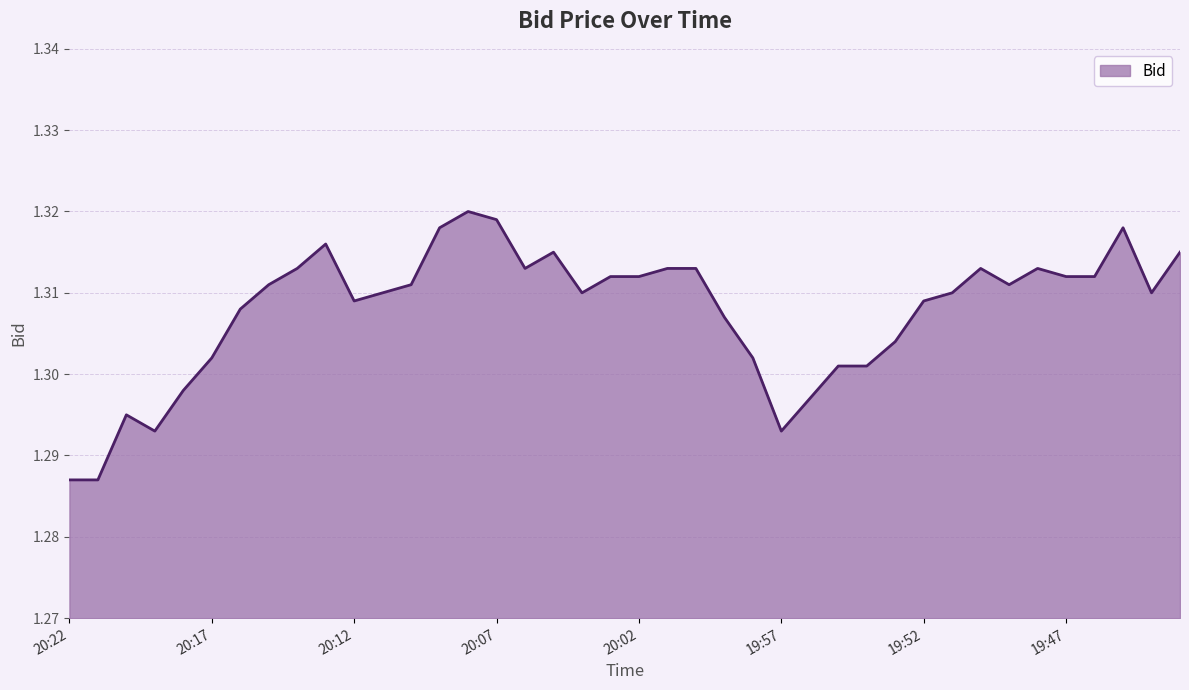

Does the chart display data point markers on the line(s)?

No